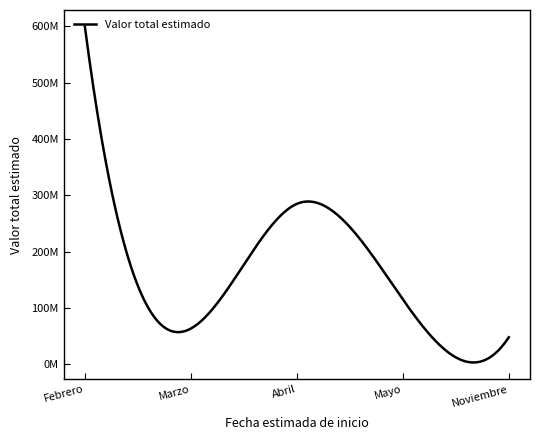

What is the smallest value displayed?

1055076